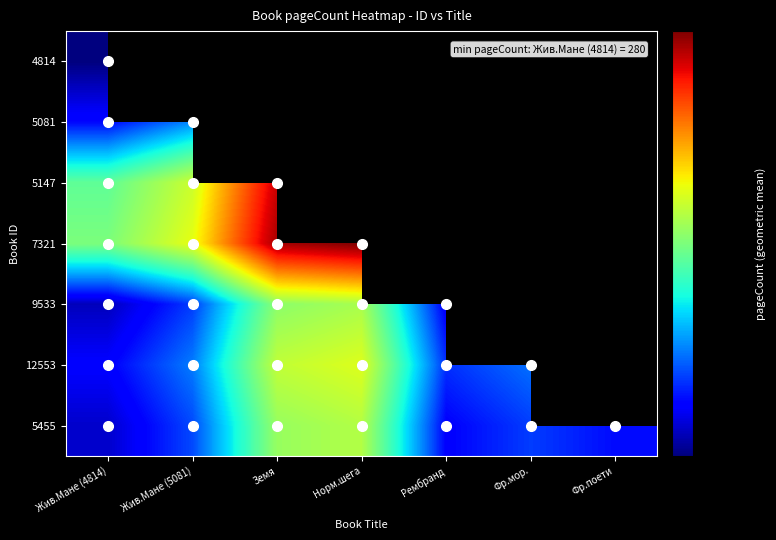

What is the minimum value shown in the chart?

280.0